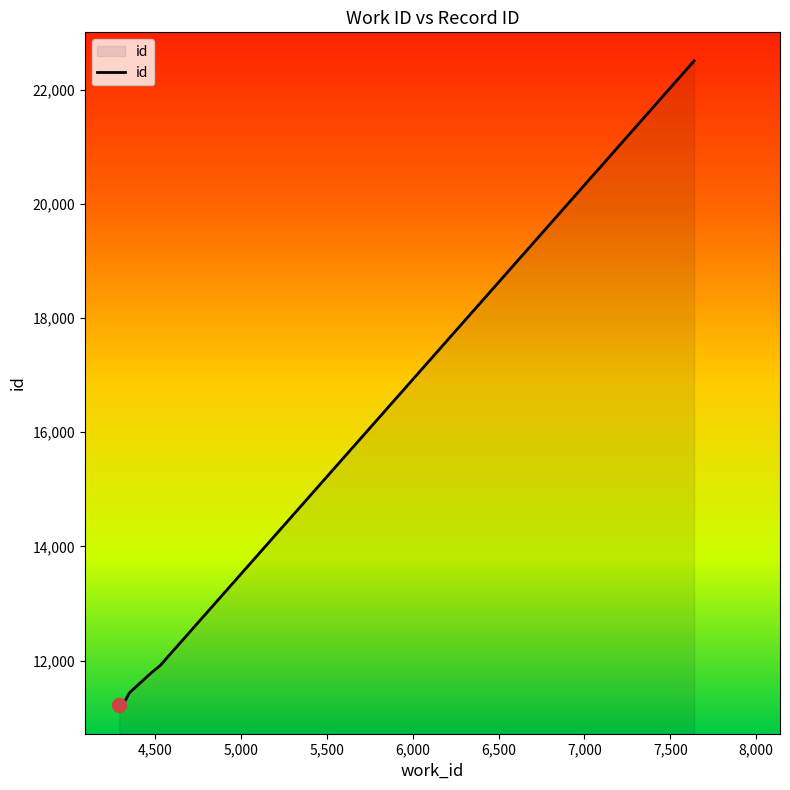

Count the number of values greater than 11762.

4